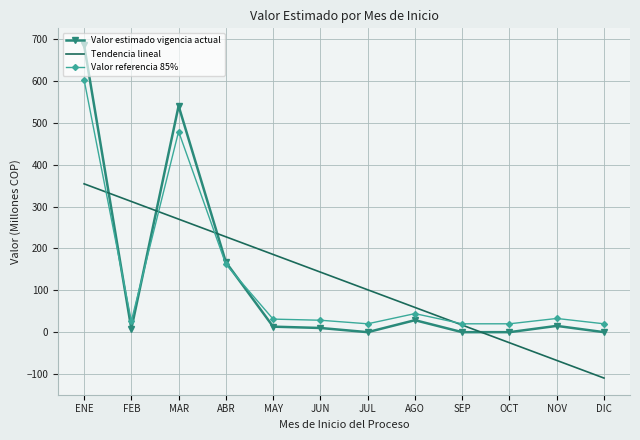

What is the greatest value displayed?

686.4